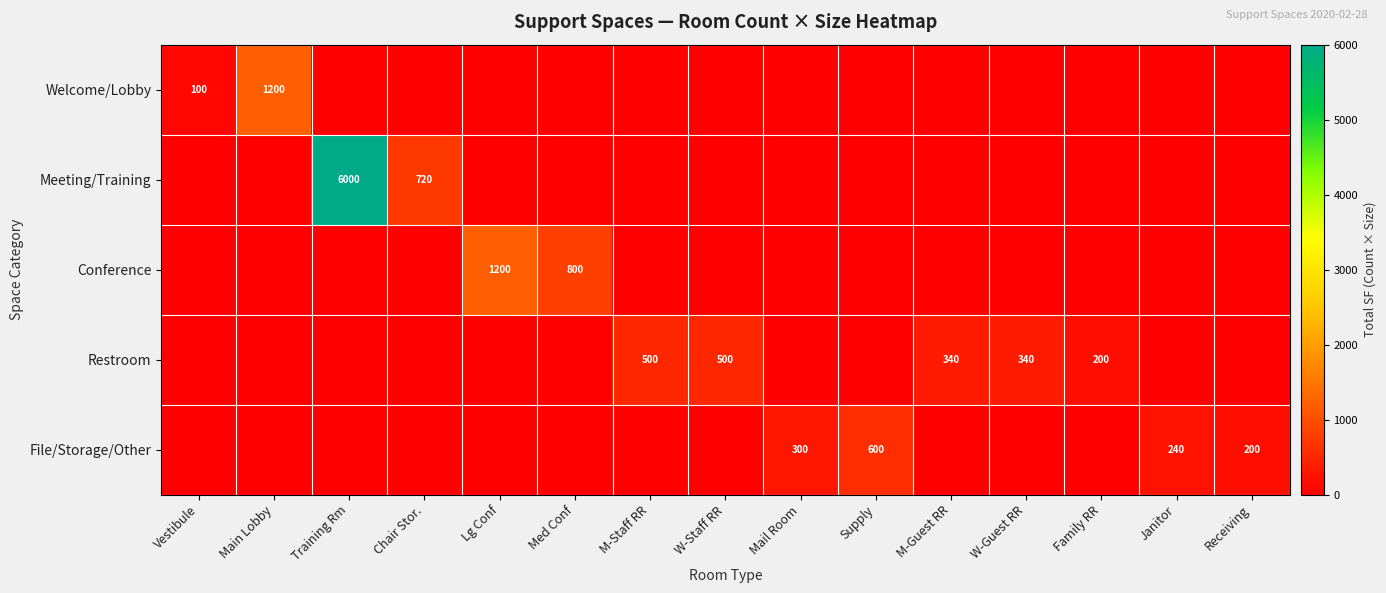

At which category is the sum across all series the highest?

Training Rm